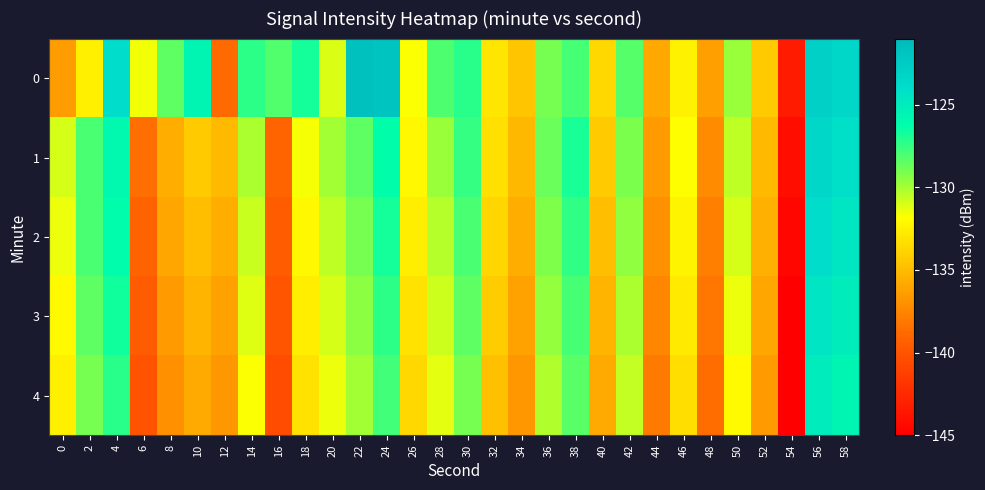

Reading right to left, list all the values displayed in this chart.

0: 58=-123.5	56=-122.8	54=-143.3	52=-134.3	50=-129.7	48=-136.2	46=-132.4	44=-135.9	42=-128.3	40=-133.7	38=-127.9	36=-129.0	34=-134.4	32=-132.9	30=-127.3	28=-128.1	26=-131.7	24=-121.9	22=-121.7	20=-131.1	18=-126.8	16=-128.2	14=-127.4	12=-138.8	10=-125.6	8=-128.4	6=-131.5	4=-124.0	2=-132.5	0=-136.5
1: 58=-124.1	56=-123.5	54=-144.1	52=-135.0	50=-130.5	48=-137.2	46=-131.8	44=-136.5	42=-129.1	40=-134.3	38=-126.9	36=-128.7	34=-135.1	32=-133.2	30=-127.5	28=-129.8	26=-132.1	24=-126.3	22=-128.5	20=-130.0	18=-131.6	16=-139.0	14=-130.1	12=-135.0	10=-134.2	8=-135.6	6=-138.6	4=-125.9	2=-128.0	0=-131.0
2: 58=-124.6	56=-124.0	54=-144.6	52=-135.5	50=-131.0	48=-137.7	46=-132.3	44=-137.0	42=-129.6	40=-134.8	38=-127.4	36=-129.2	34=-135.6	32=-133.7	30=-128.0	28=-130.3	26=-132.6	24=-126.8	22=-129.0	20=-130.5	18=-132.1	16=-139.5	14=-130.7	12=-135.6	10=-134.8	8=-136.0	6=-139.1	4=-126.2	2=-128.0	0=-131.5
3: 58=-125.1	56=-124.5	54=-145.1	52=-136.0	50=-131.5	48=-138.2	46=-132.8	44=-137.5	42=-130.1	40=-135.3	38=-127.9	36=-129.7	34=-136.1	32=-134.2	30=-128.5	28=-130.8	26=-133.1	24=-127.3	22=-129.5	20=-131.0	18=-132.6	16=-140.0	14=-131.2	12=-136.1	10=-135.3	8=-136.5	6=-139.6	4=-126.7	2=-128.5	0=-132.0
4: 58=-125.6	56=-125.0	54=-145.6	52=-136.5	50=-132.0	48=-138.7	46=-133.3	44=-138.0	42=-130.6	40=-135.8	38=-128.4	36=-130.2	34=-136.6	32=-134.7	30=-129.0	28=-131.3	26=-133.6	24=-127.8	22=-130.0	20=-131.5	18=-133.1	16=-140.5	14=-131.7	12=-136.6	10=-135.8	8=-137.0	6=-140.1	4=-127.2	2=-129.0	0=-132.5